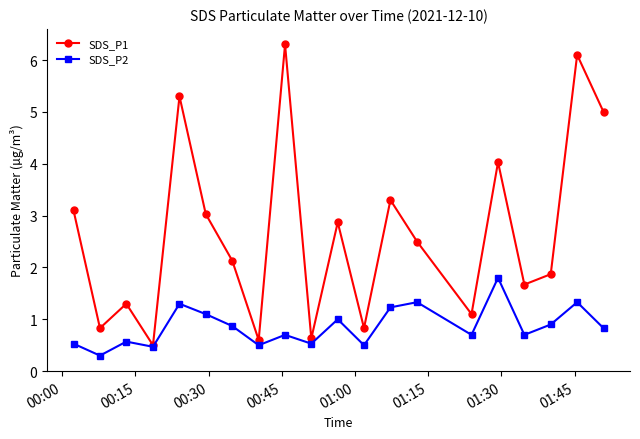

What is the value of the SDS_P1 point at the 16th from the left?

4.0